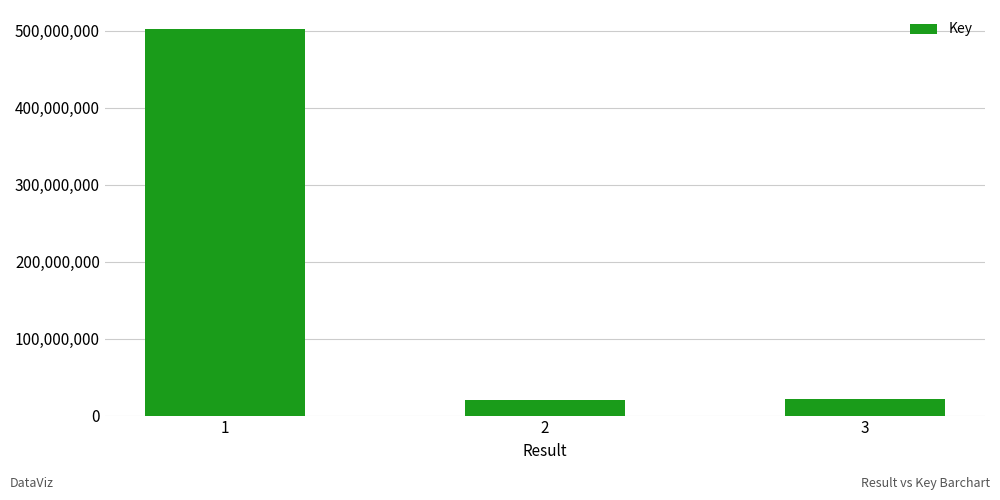

What is the difference between the values at 1 and 3?

480331889